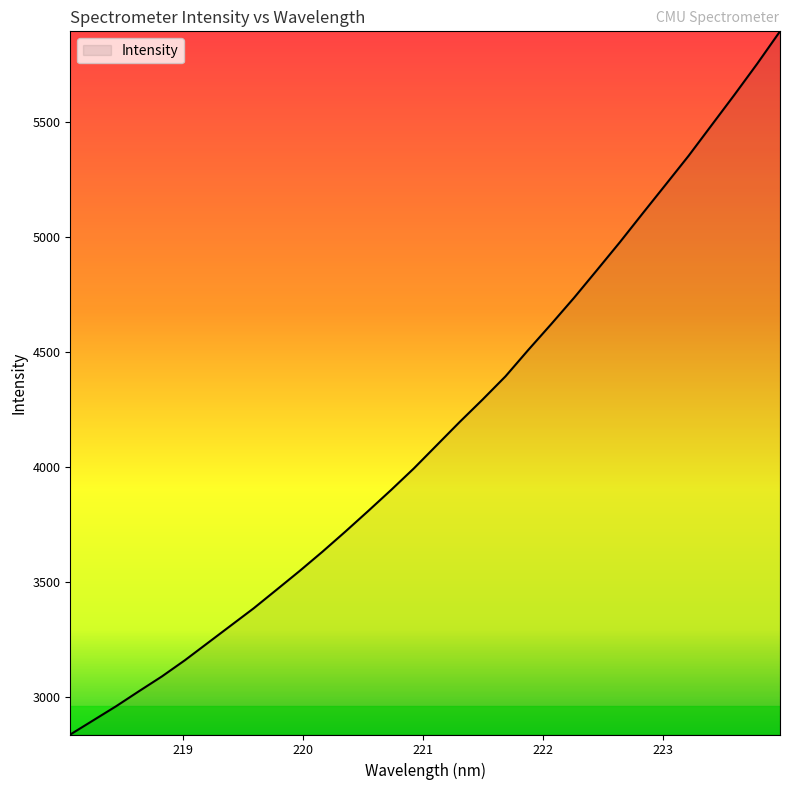

What is the greatest value displayed?

5895.7